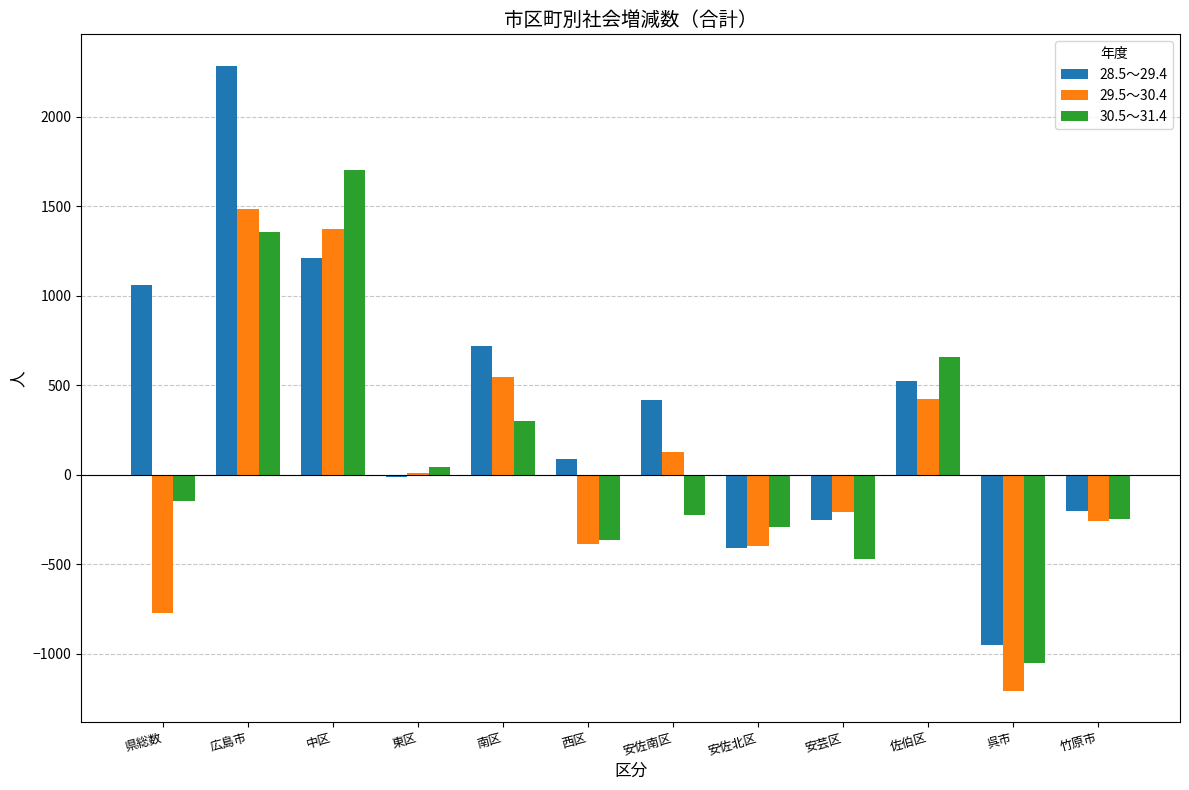

True or false: 28.5～29.4 has a value of 843 at 中区.

False